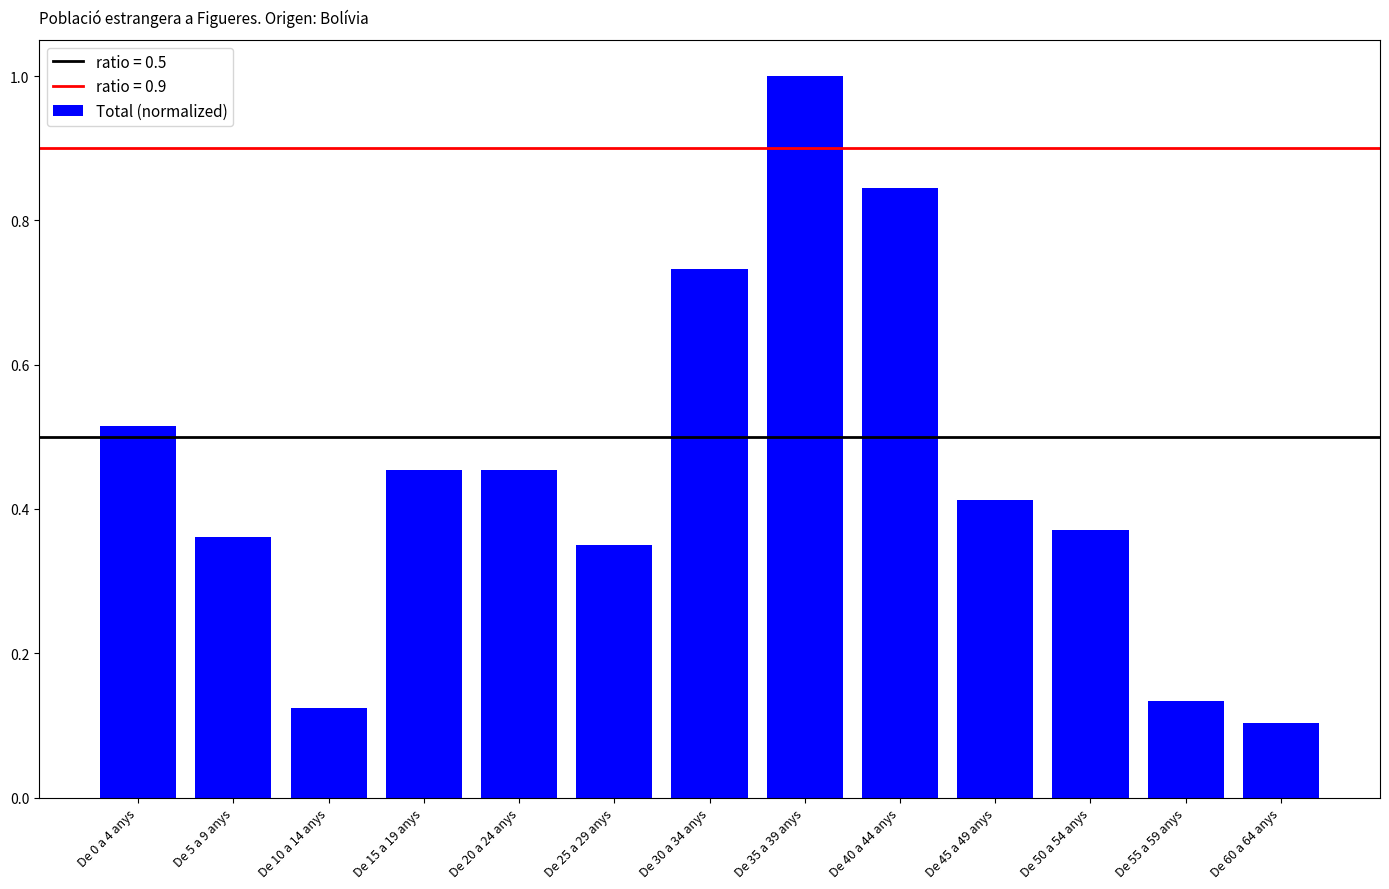

What is the label of the 8th bar from the left?

De 35 a 39 anys